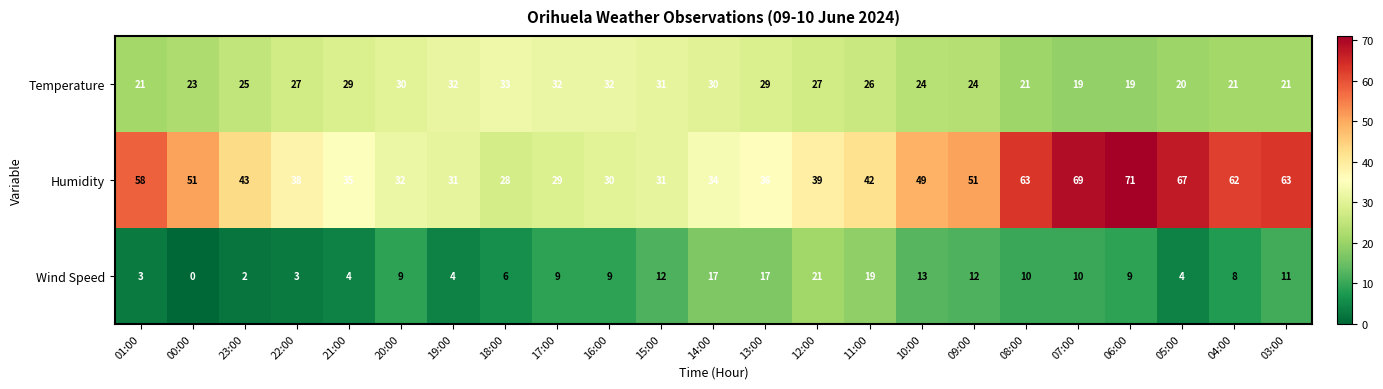

At which category is the sum across all series the highest?

06:00